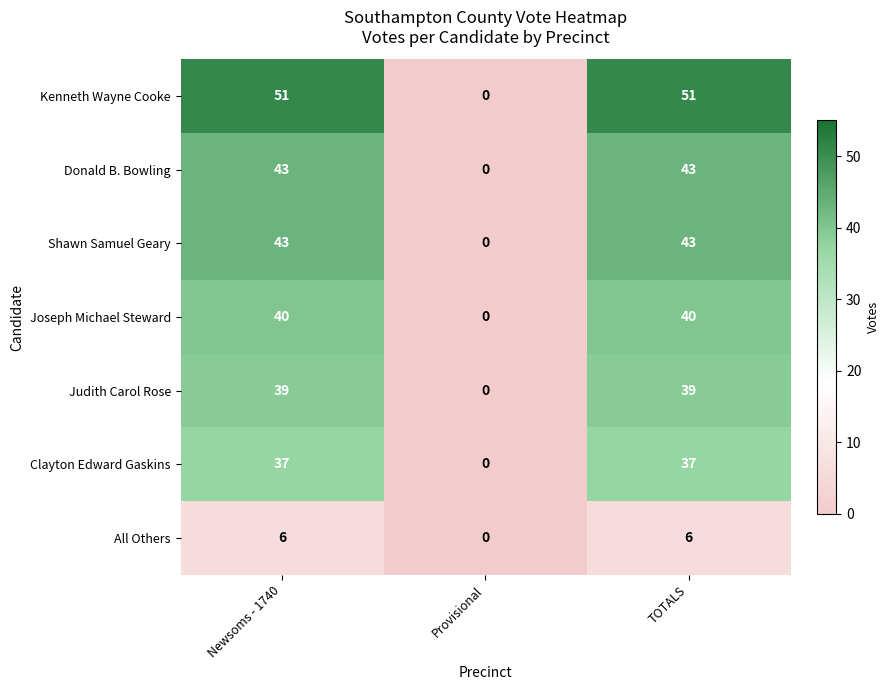

At which category does the chart reach its minimum across all series?

Provisional